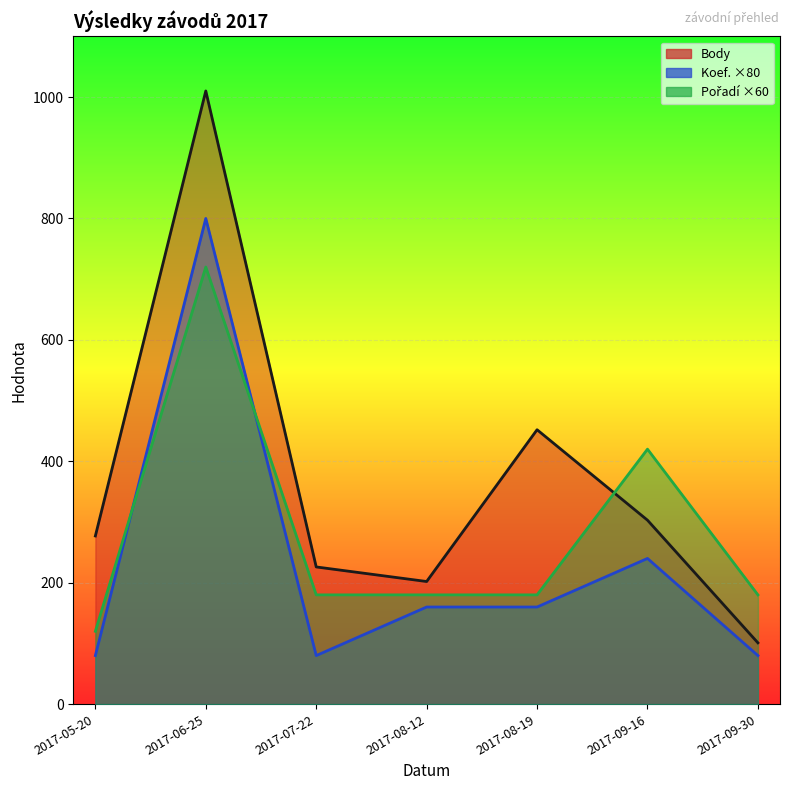

Which series has the widest spread of values?

Body